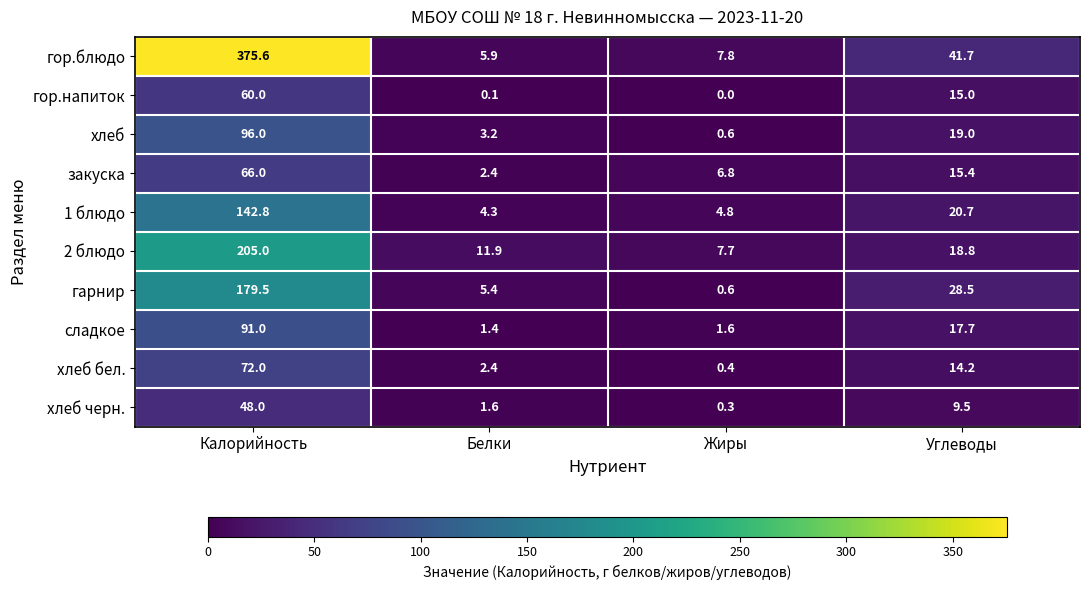

True or false: гор.напиток has a value of 25.7 at Углеводы.

False